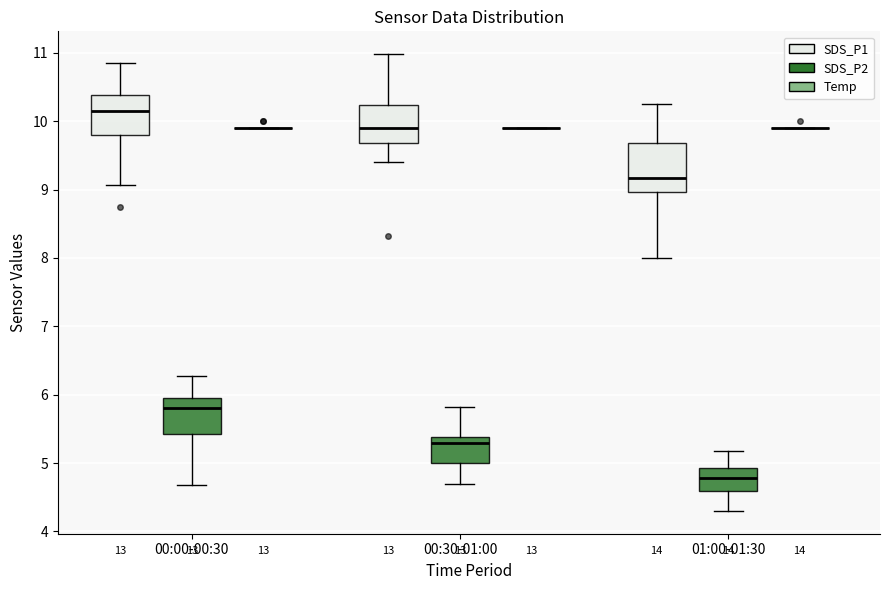

Reading left to right, transcribe this box plot: for each box, give where its median line is, the range the box spans, and where its two whiskers end, as read against the y-axis. The values are not printed on the chart, so give them approximately, as read against the axis.

00:00-00:30 (SDS_P1): median 10.2, box 9.8 to 10.4, whiskers 9.1 to 10.9
00:00-00:30 (SDS_P2): median 5.8, box 5.4 to 6.0, whiskers 4.7 to 6.3
00:00-00:30 (Temp): box collapsed to a line at 9.9, whiskers 9.9 to 9.9
00:30-01:00 (SDS_P1): median 9.9, box 9.7 to 10.2, whiskers 9.4 to 11.0
00:30-01:00 (SDS_P2): median 5.3, box 5.0 to 5.4, whiskers 4.7 to 5.8
00:30-01:00 (Temp): box collapsed to a line at 9.9, whiskers 9.9 to 9.9
01:00-01:30 (SDS_P1): median 9.2, box 9.0 to 9.7, whiskers 8.0 to 10.3
01:00-01:30 (SDS_P2): median 4.8, box 4.6 to 4.9, whiskers 4.3 to 5.2
01:00-01:30 (Temp): box collapsed to a line at 9.9, whiskers 9.9 to 9.9